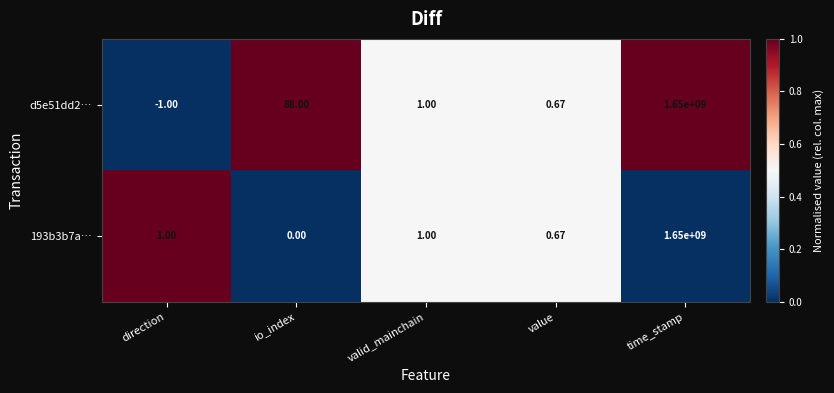

Which label corresponds to the smallest value in the chart?

direction